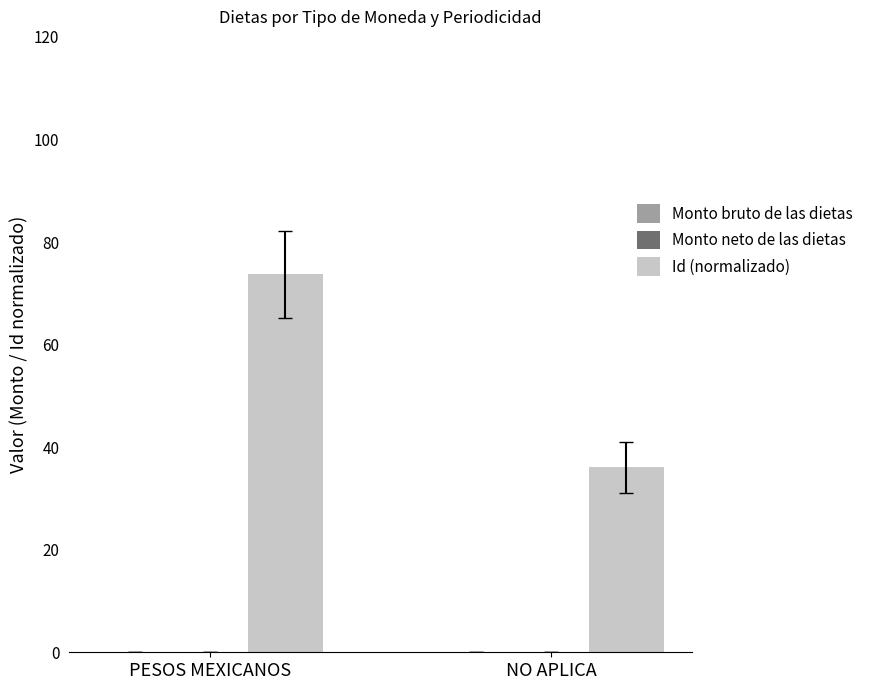

True or false: the data shows 49.8 at NO APLICA.

False